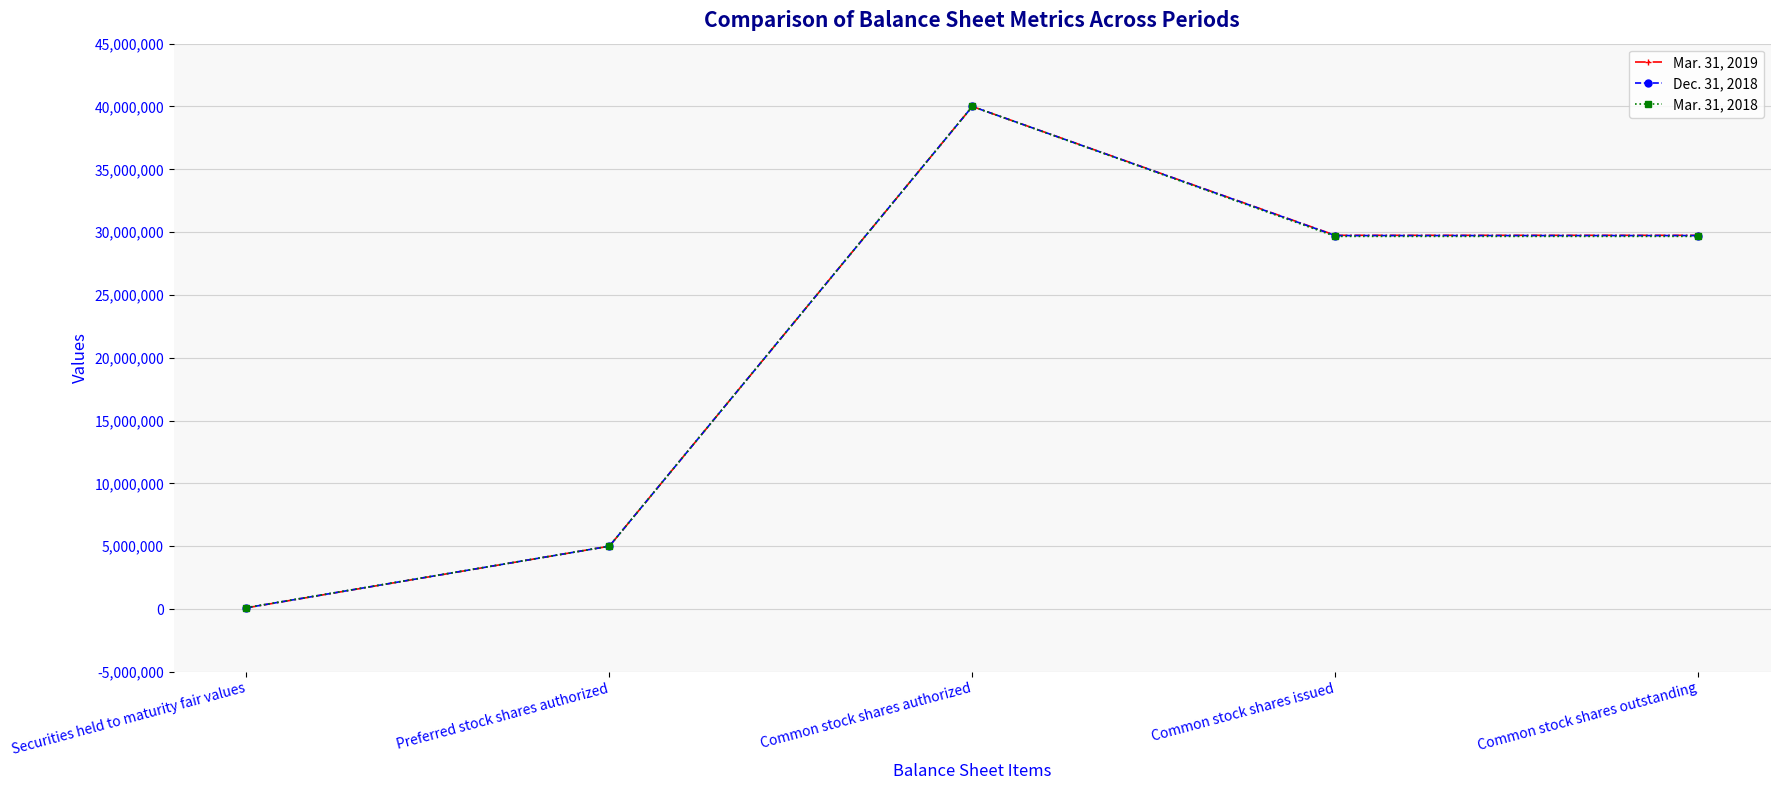

What is the approximate value of Mar. 31, 2018 at Common stock shares outstanding, to the nearest 10?

29660970